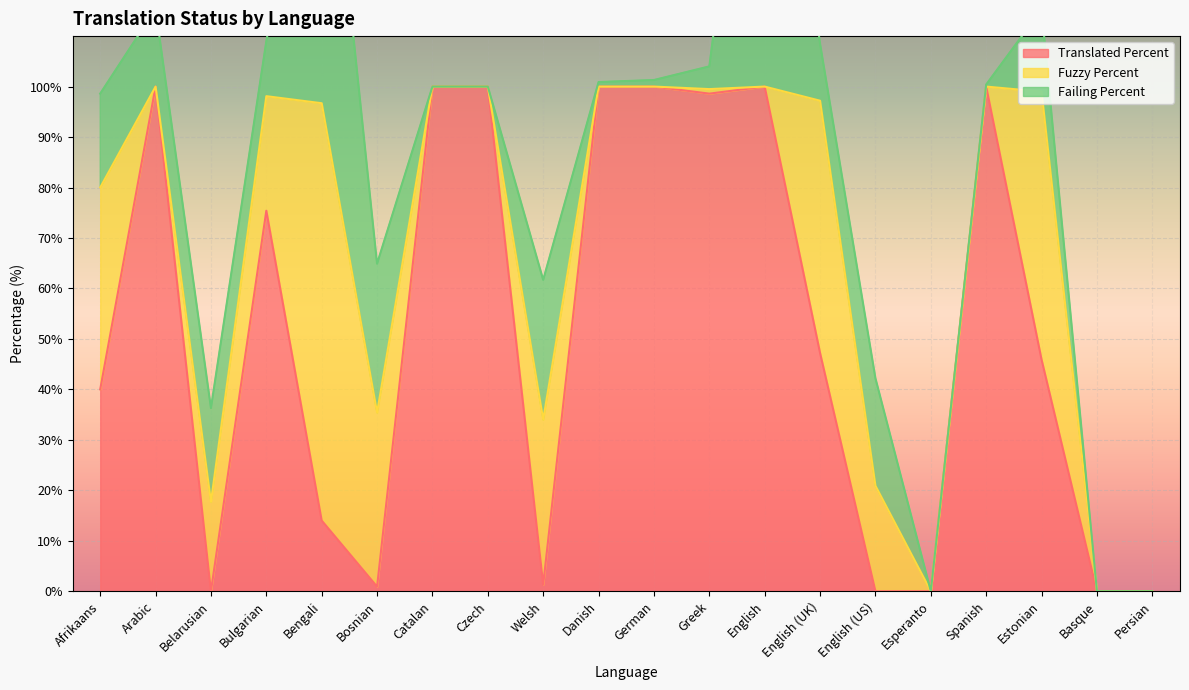

Which has a higher value, Bosnian or Spanish?

Spanish